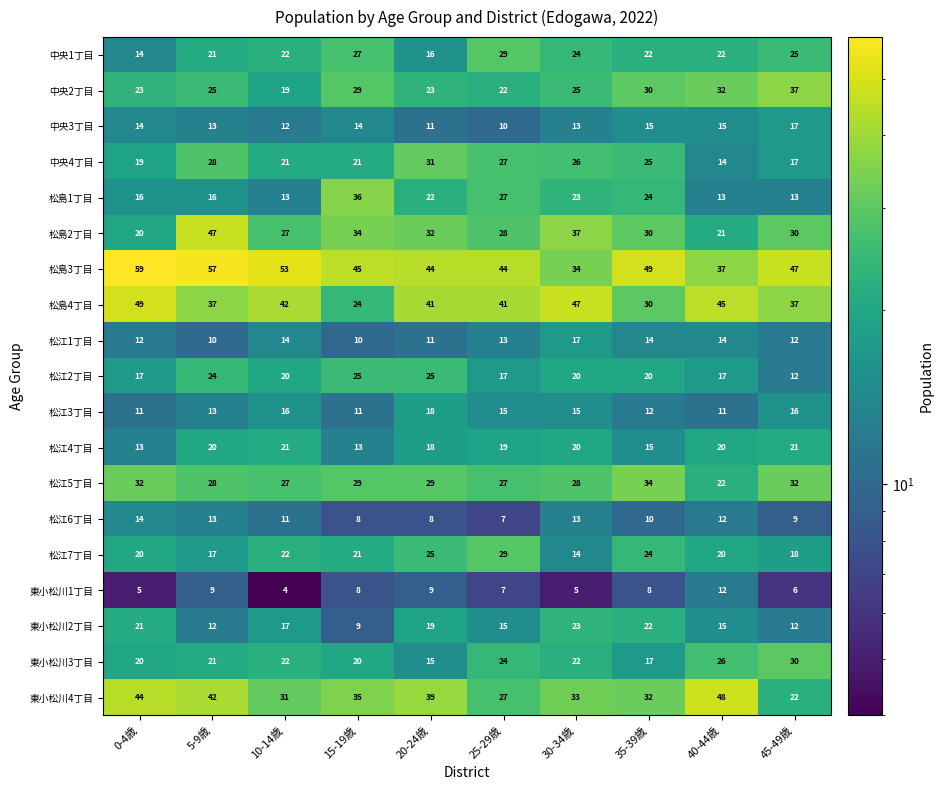

Between 30-34歳 and 40-44歳, which series saw the biggest shift?

松島2丁目